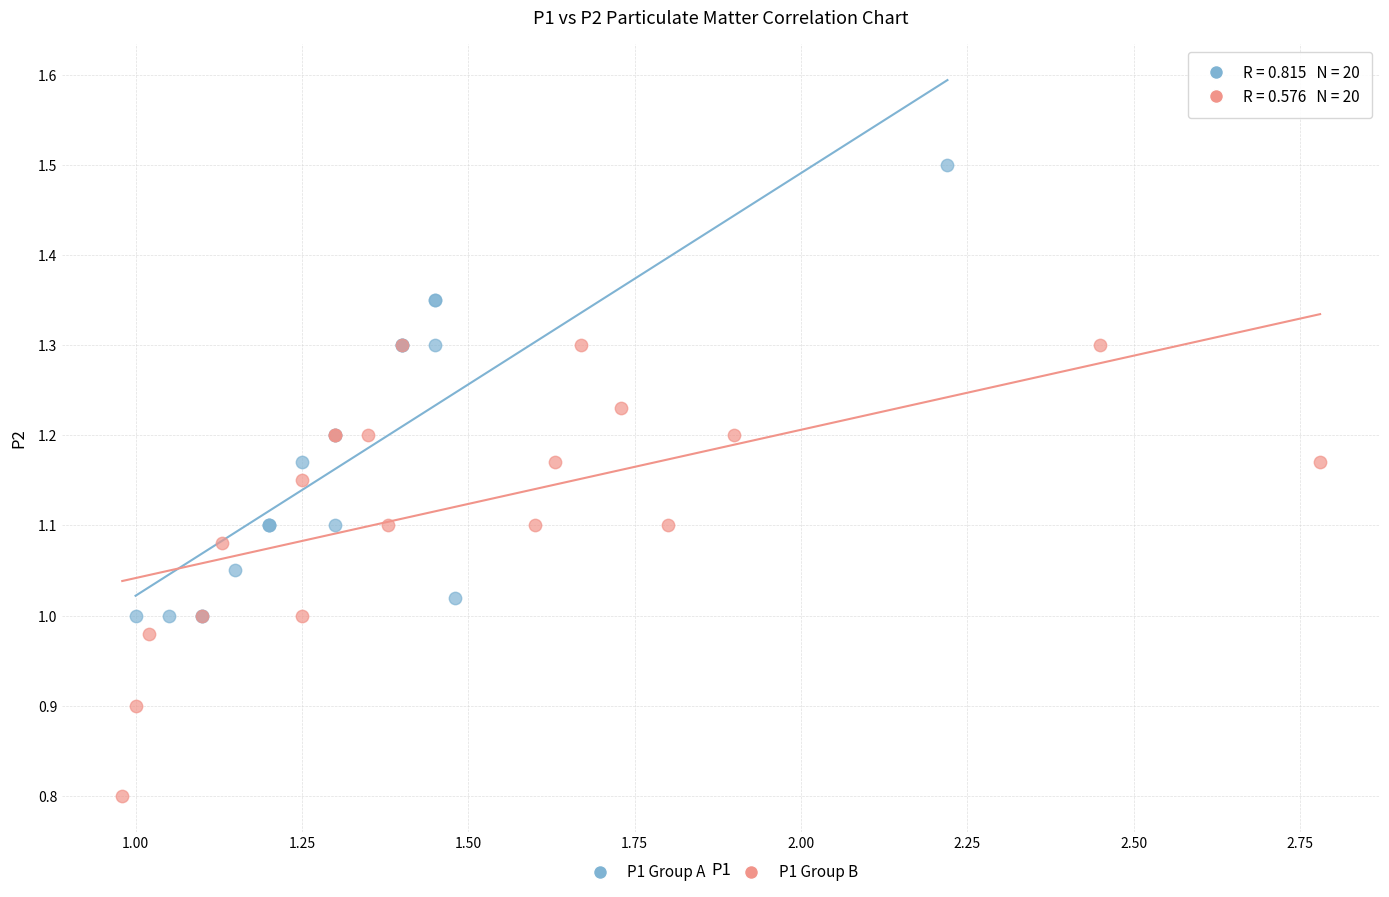

Which series reaches the minimum Y coordinate?

P1 Group B